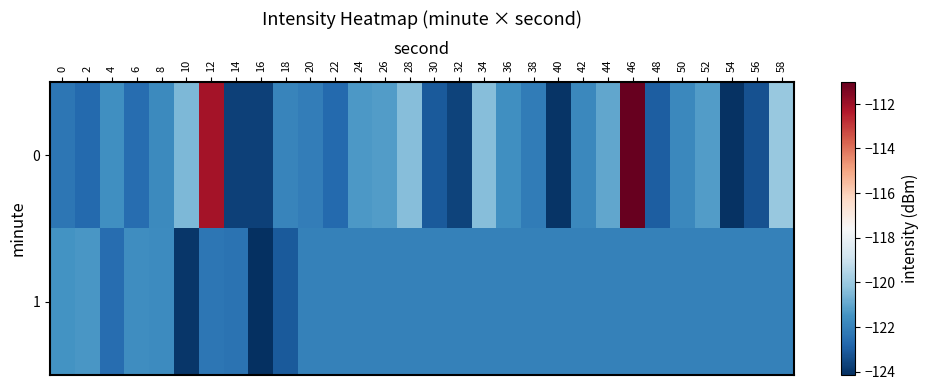

What is the spread (max minus min) of values at 0?

0.8